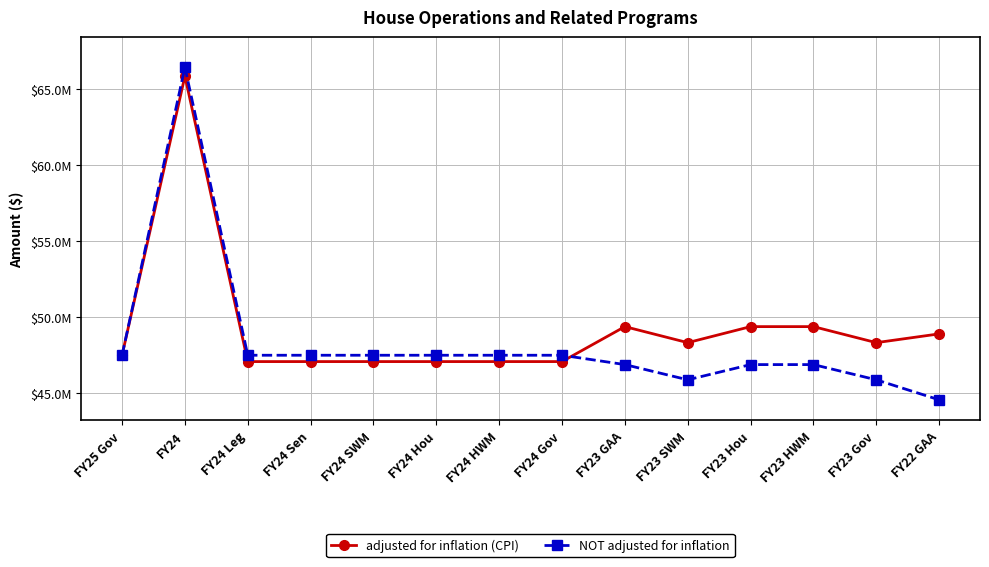

What is the sum of all NOT adjusted for inflation values?

675991342